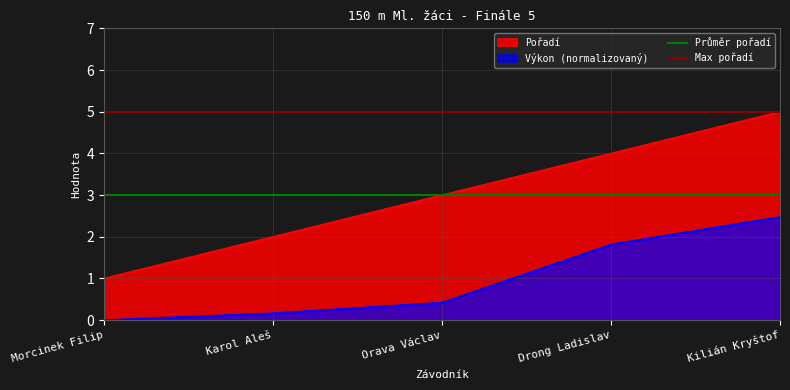

Between Karol Aleš and Morcinek Filip, which is larger?

Karol Aleš